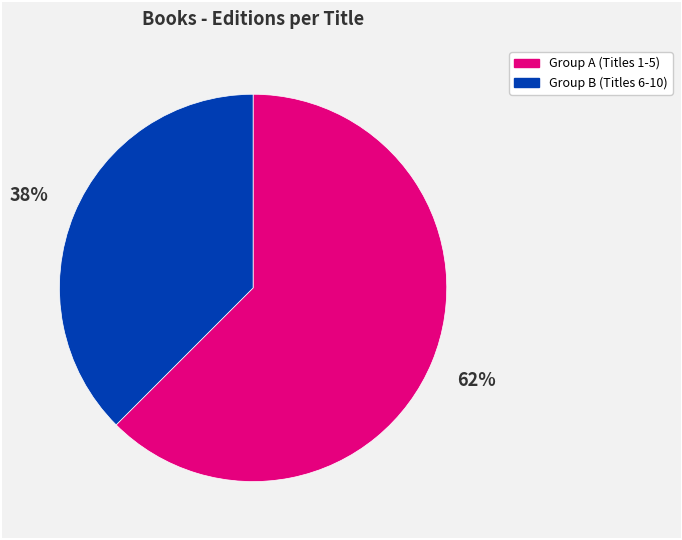

Count the number of slices in the pie.

2